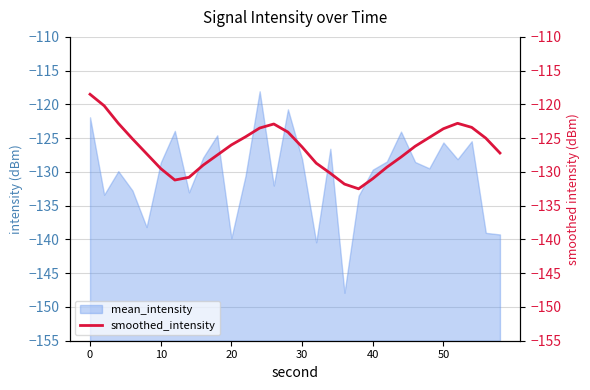

The mean_intensity series shows -53.2 at 20. True or false?

False